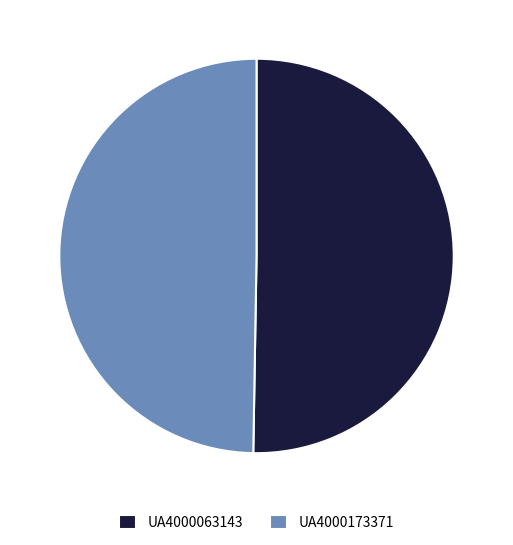

How many slices are in this pie chart?

2